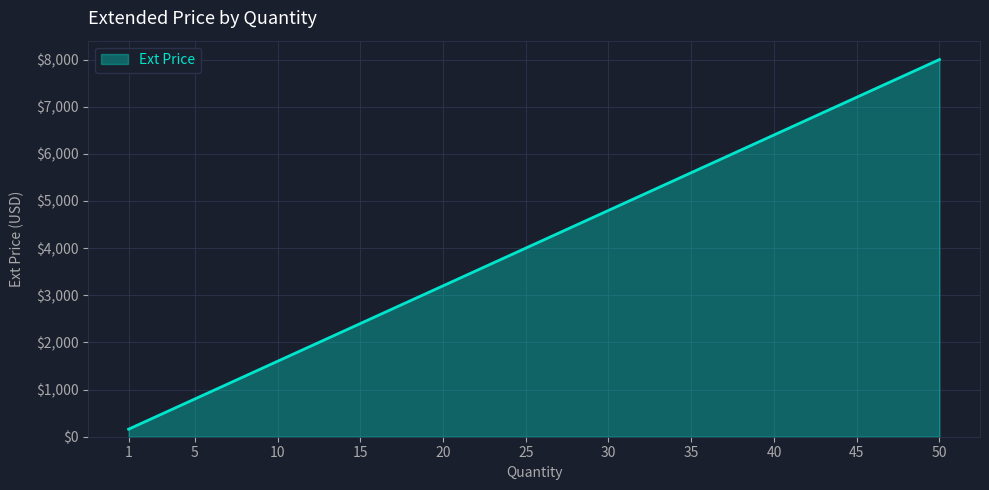

What is the maximum value shown in the chart?

7999.5